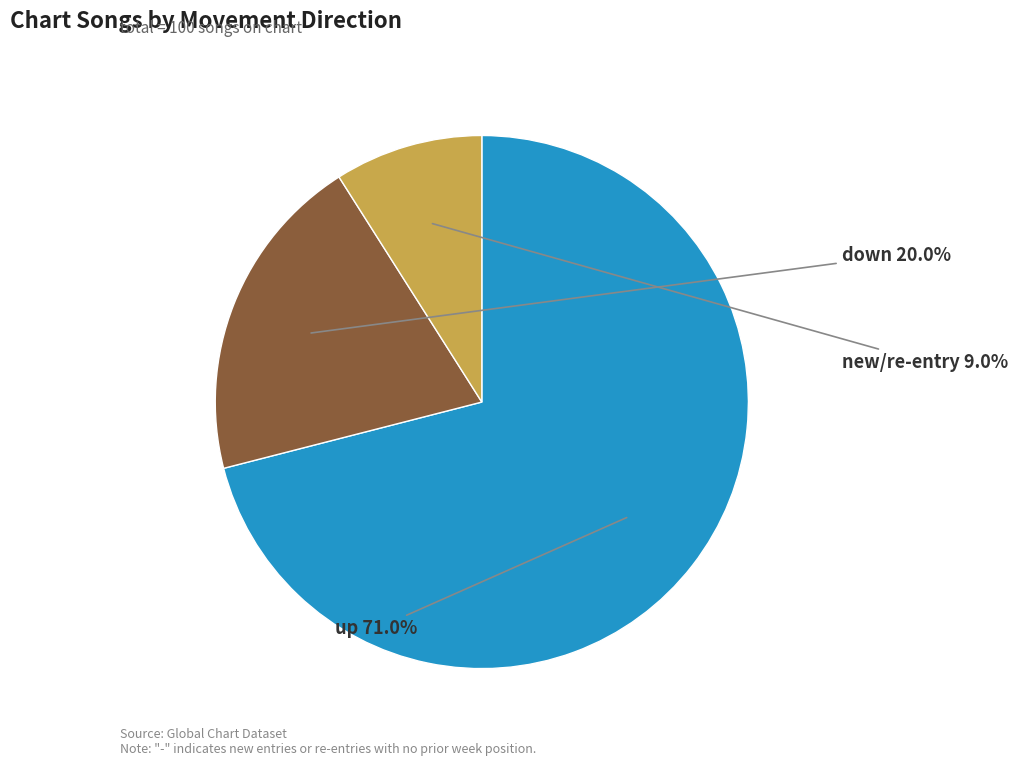

Which category has the smallest portion of the pie?

new/re-entry